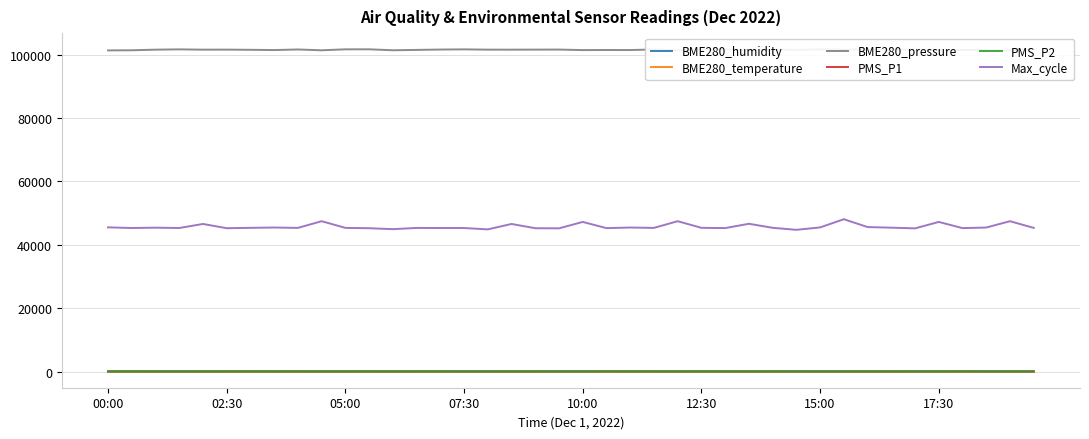

In BME280_pressure, how many points are lower than both neighbors (excluding endpoints)?

14